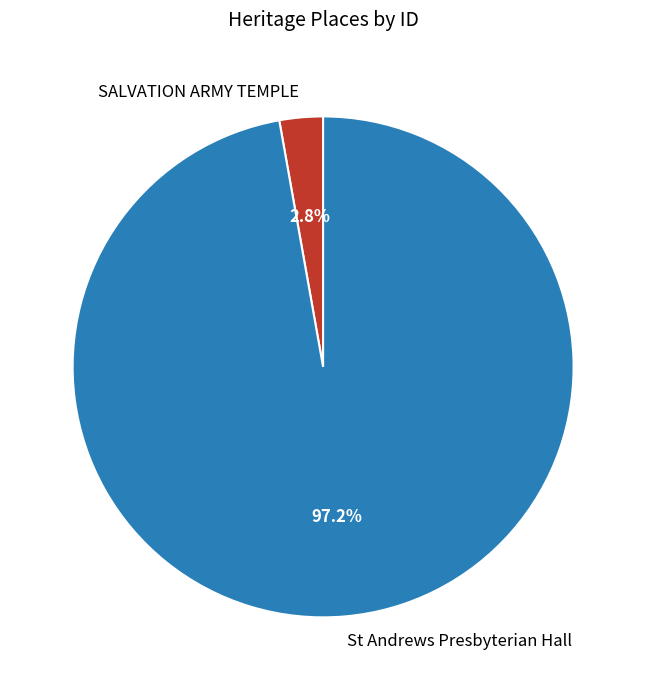

How many slices are in this pie chart?

2